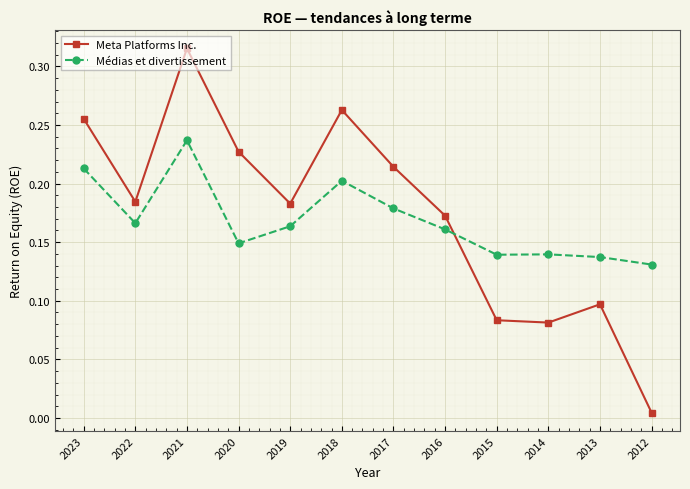

Which series changed the most between 2018 and 2012?

Meta Platforms Inc.